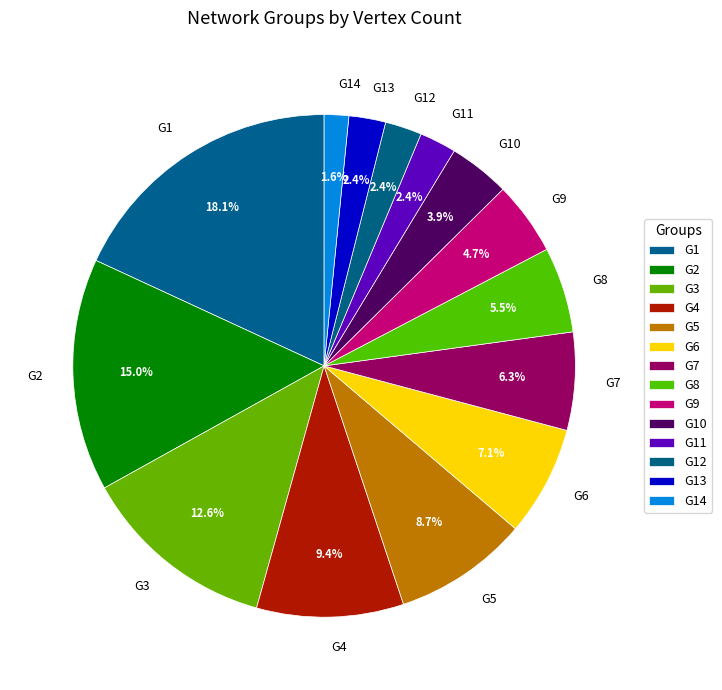

To the nearest percent, what is the difference between the G5 and G7 slice percentages?

2%